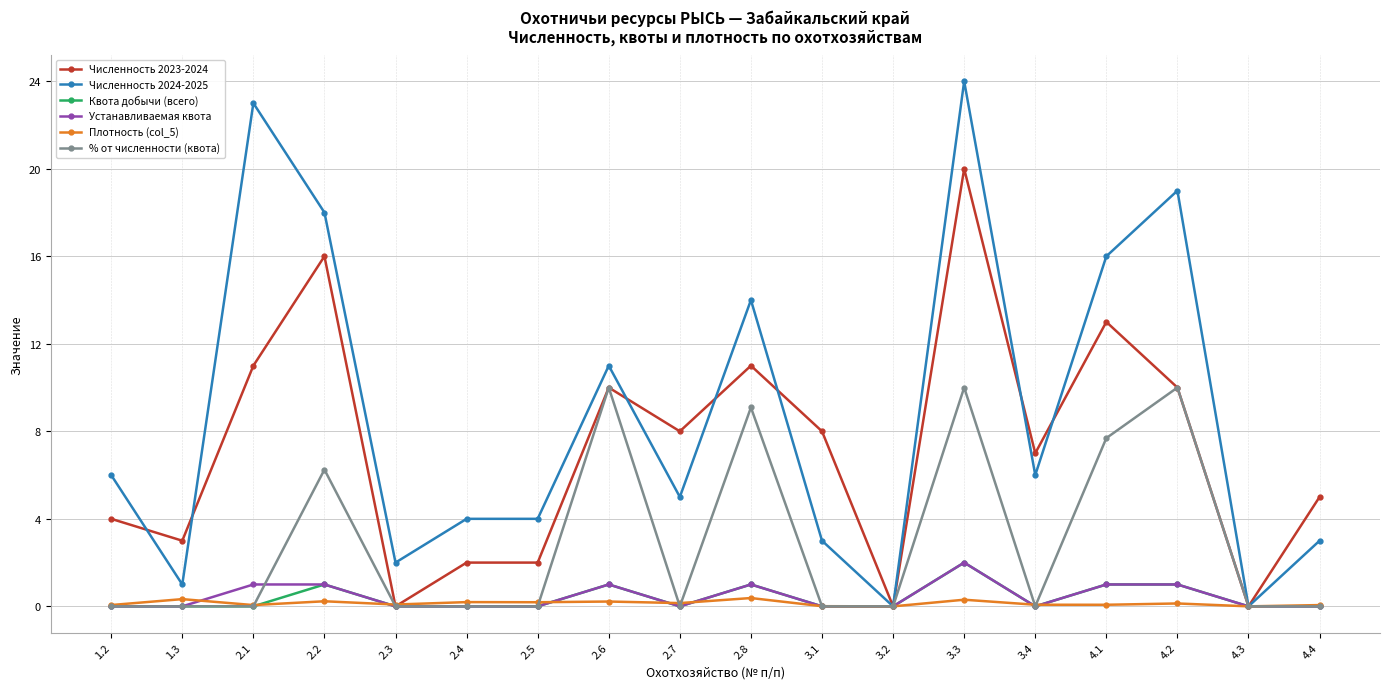

The value of Численность 2024-2025 at 3.3 is 24.0. True or false?

True